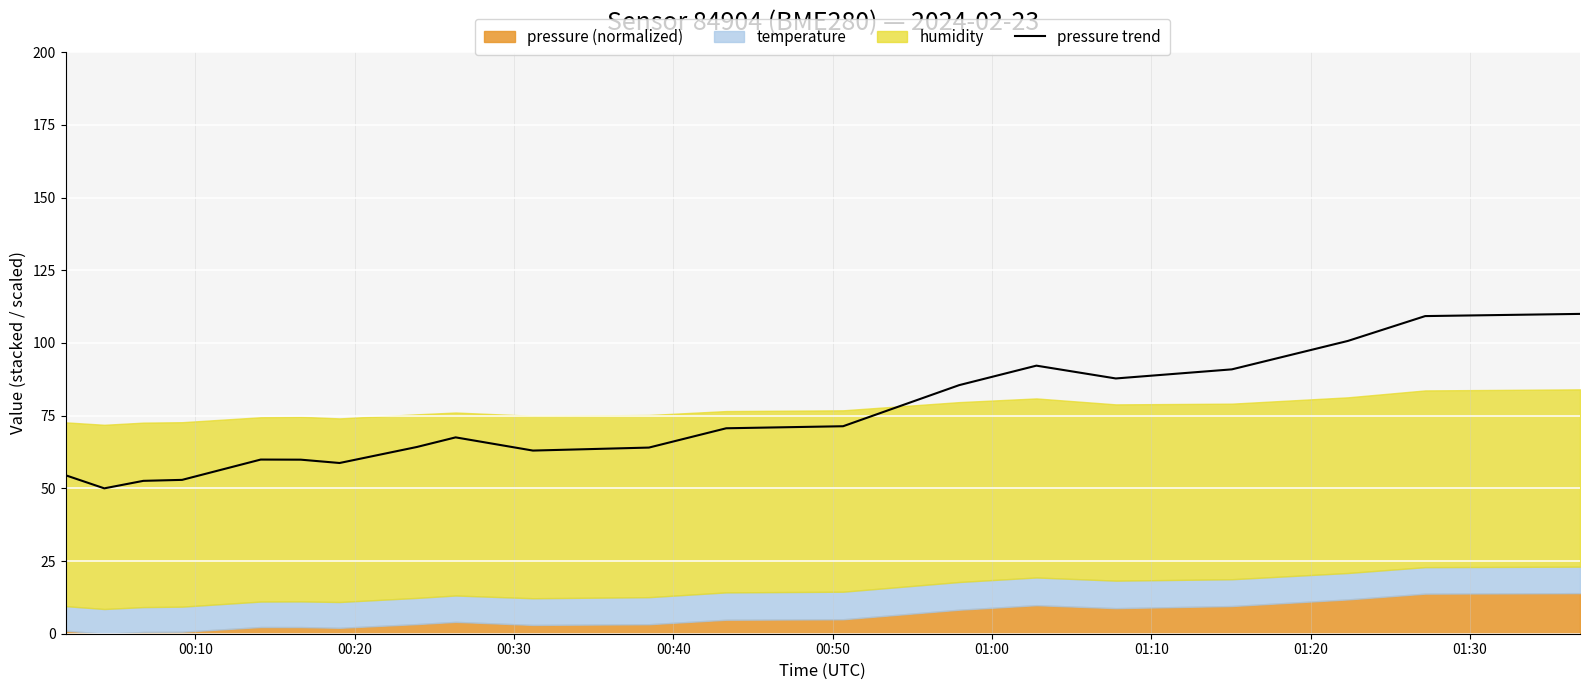

What is the highest value of the pressure trend series?

110.0